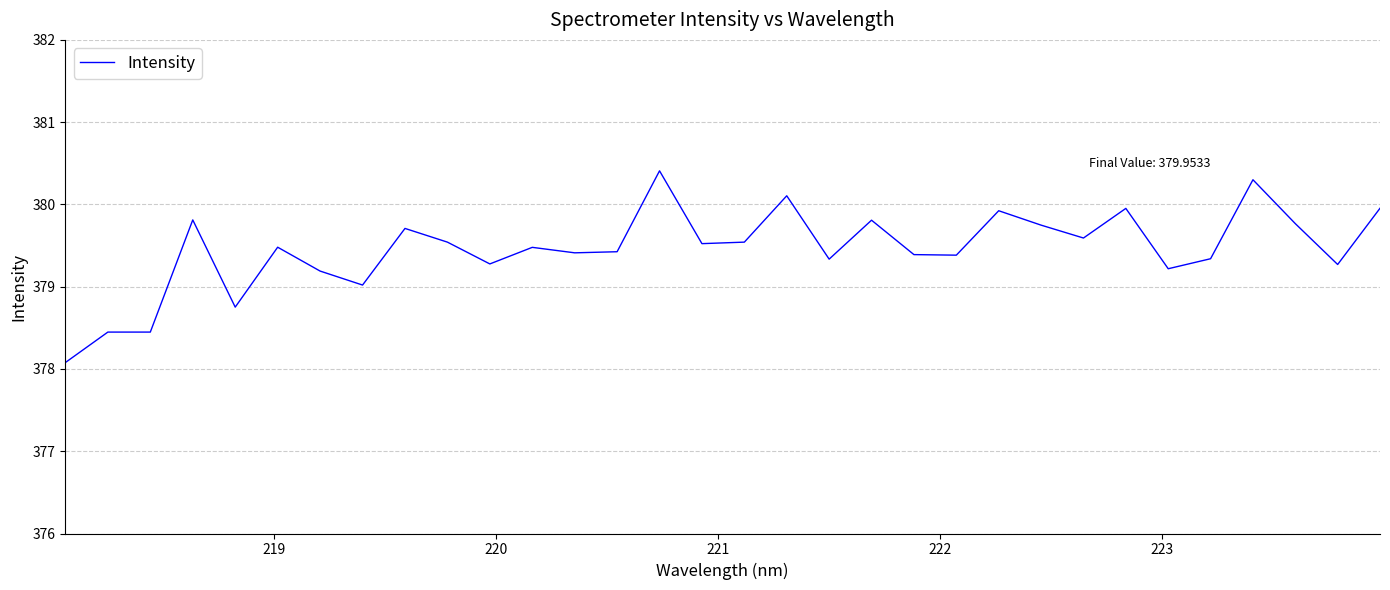

What is the maximum value shown in the chart?

380.4